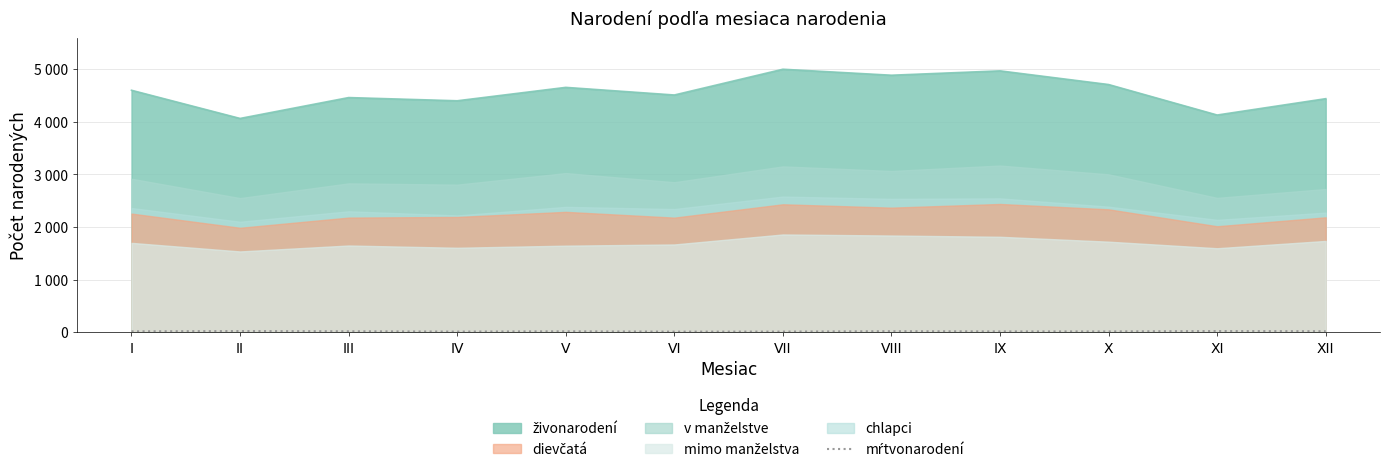

How many interior local valleys (lower than both neighbors) does the data have?

2